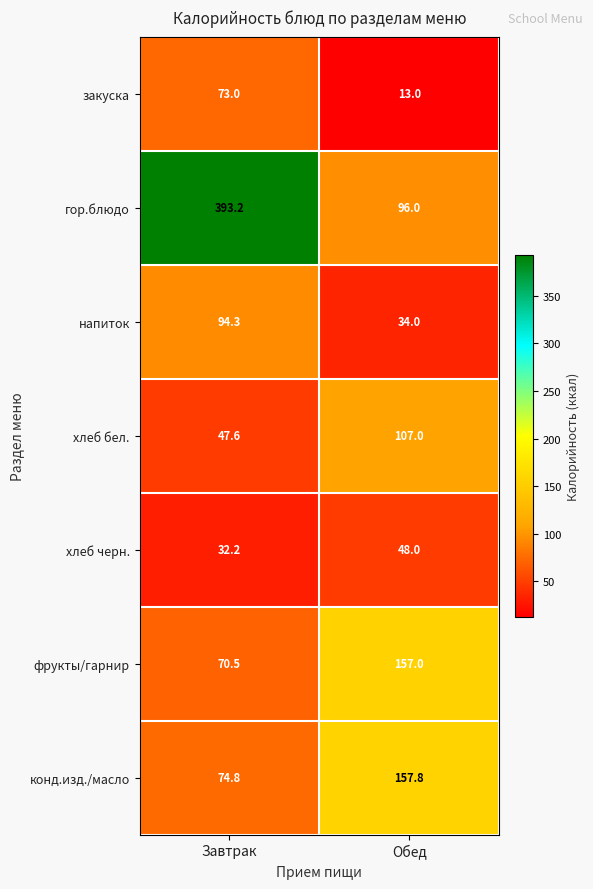

What is the greatest value displayed?

393.2